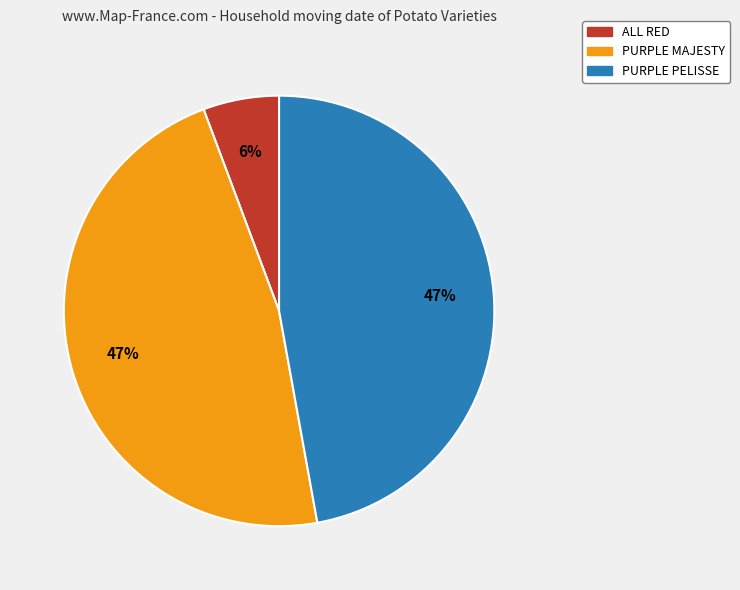

Count the number of slices in the pie.

3